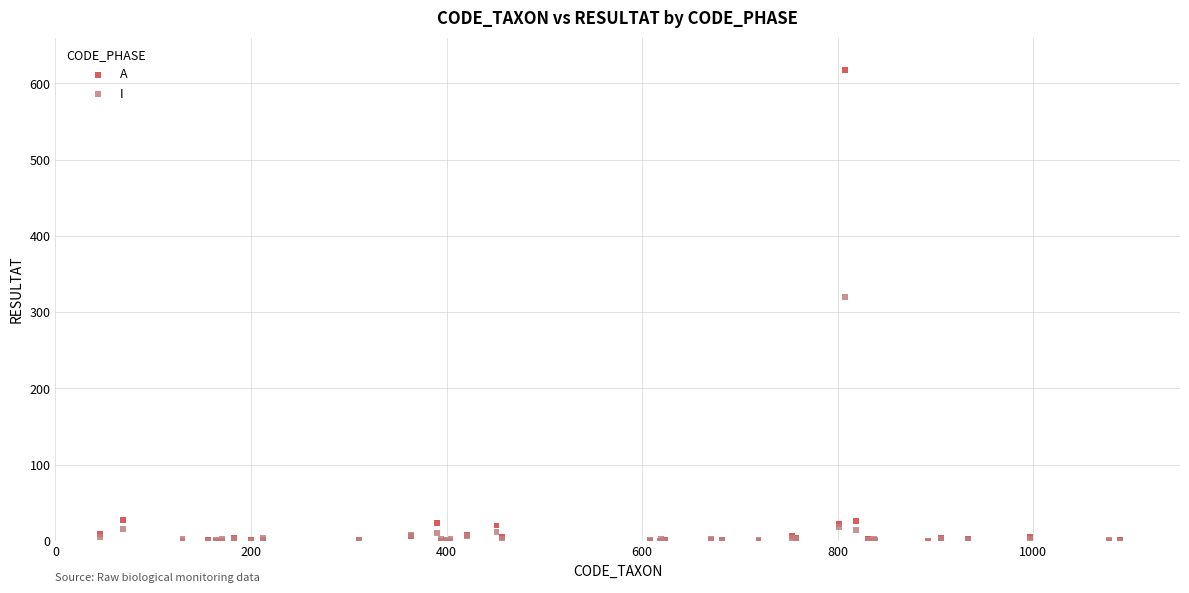

Which series reaches the maximum Y coordinate?

A